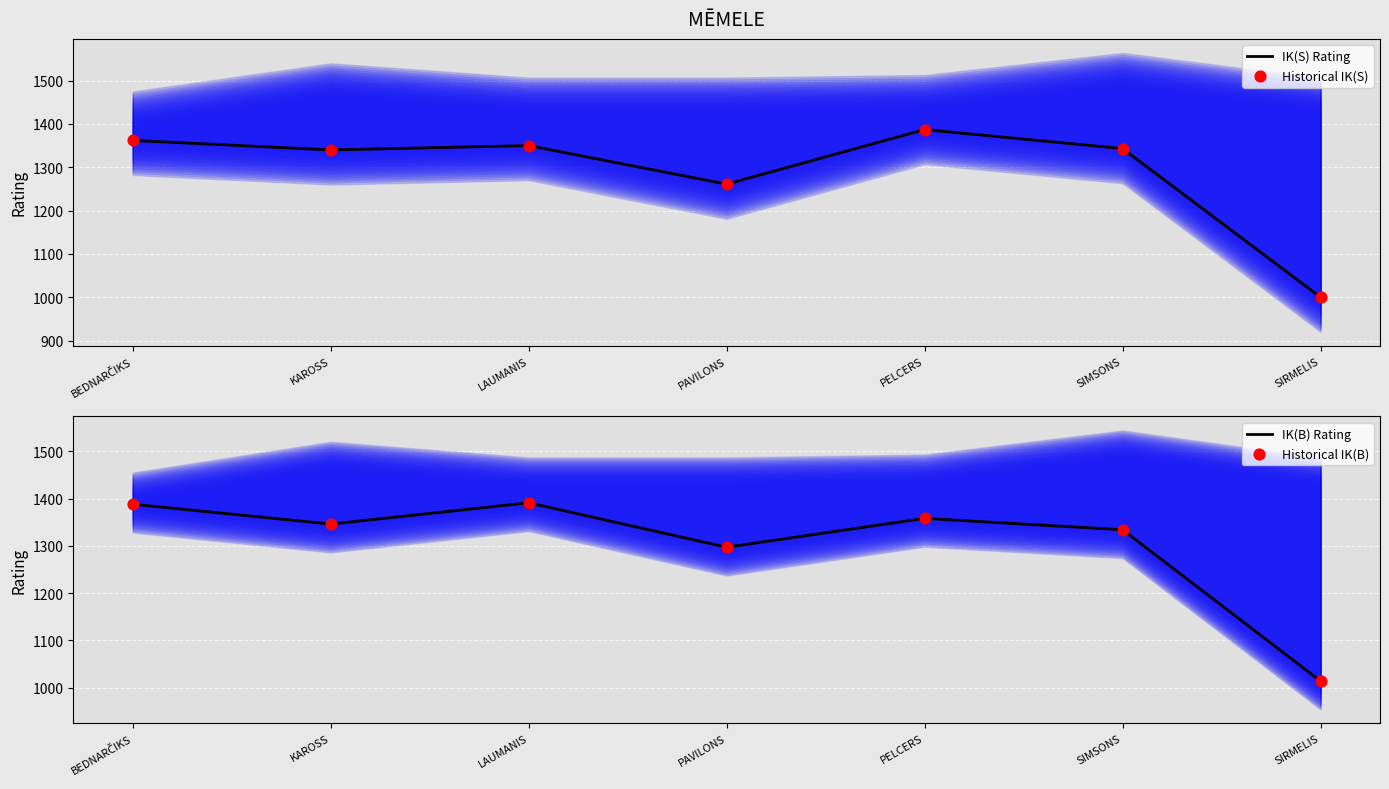

Is the value of IK(B) Rating at KAROSS greater than the value of Historical IK(B) at SIRMELIS?

Yes